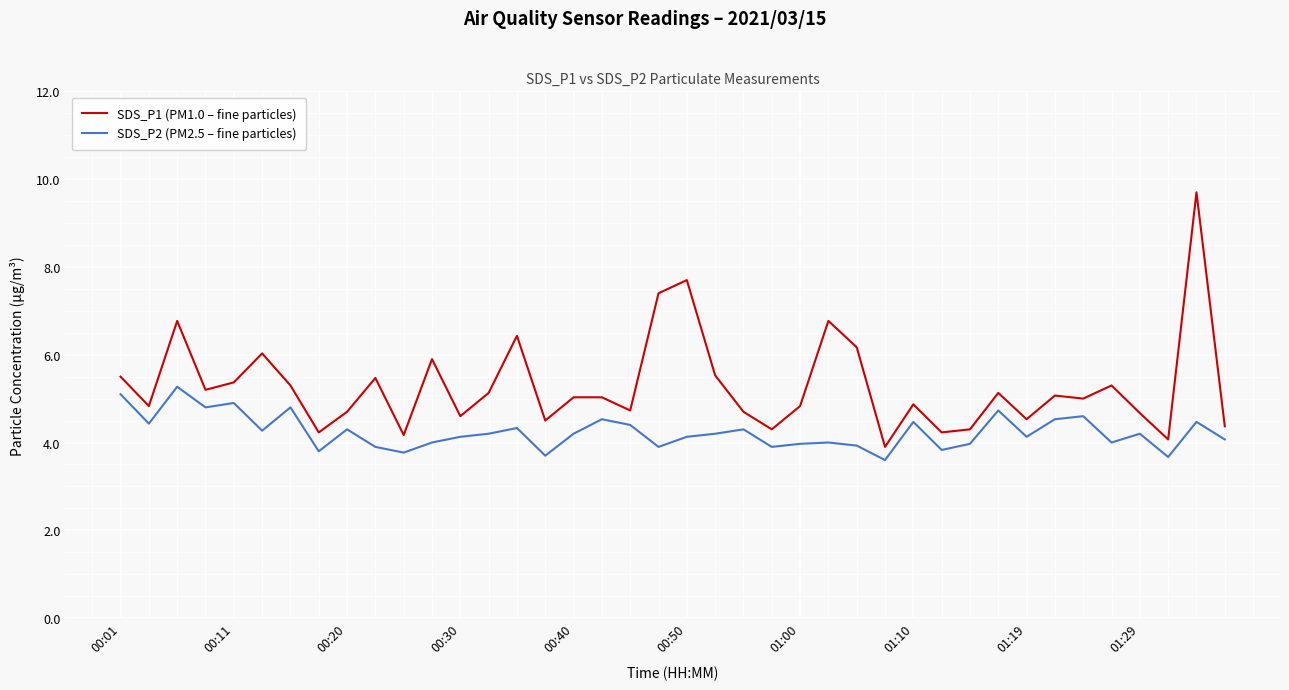

List the series in order of their peak value, lowest first.

SDS_P2 (PM2.5 – fine particles), SDS_P1 (PM1.0 – fine particles)